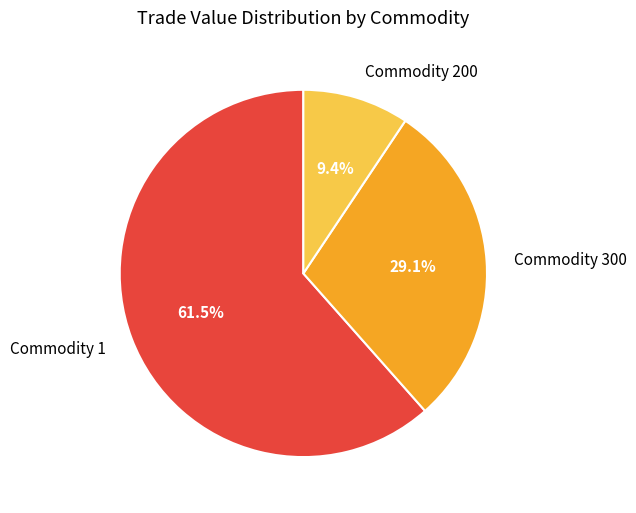

How many slices are in this pie chart?

3